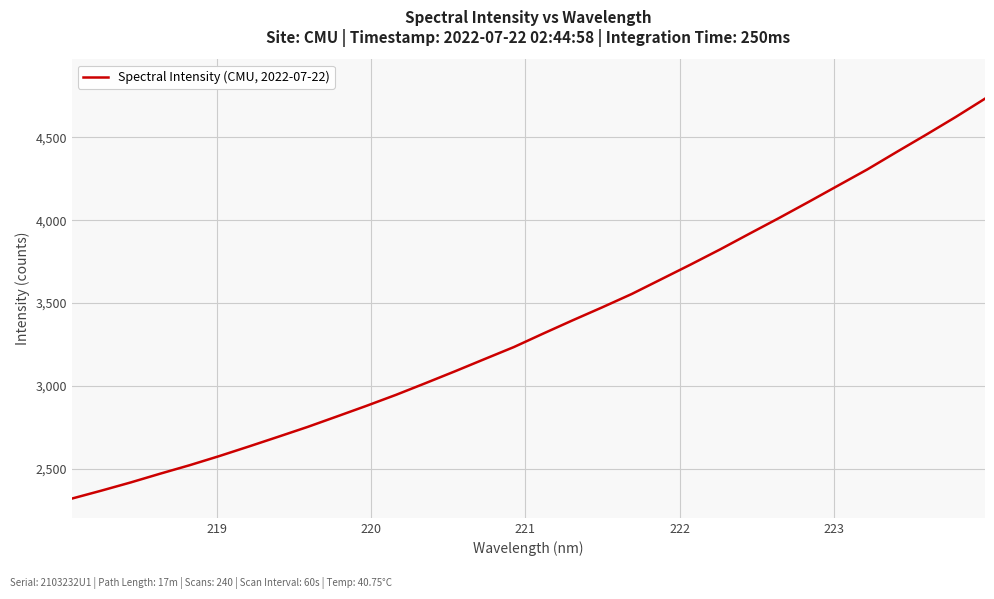

What is the maximum value shown in the chart?

4734.6